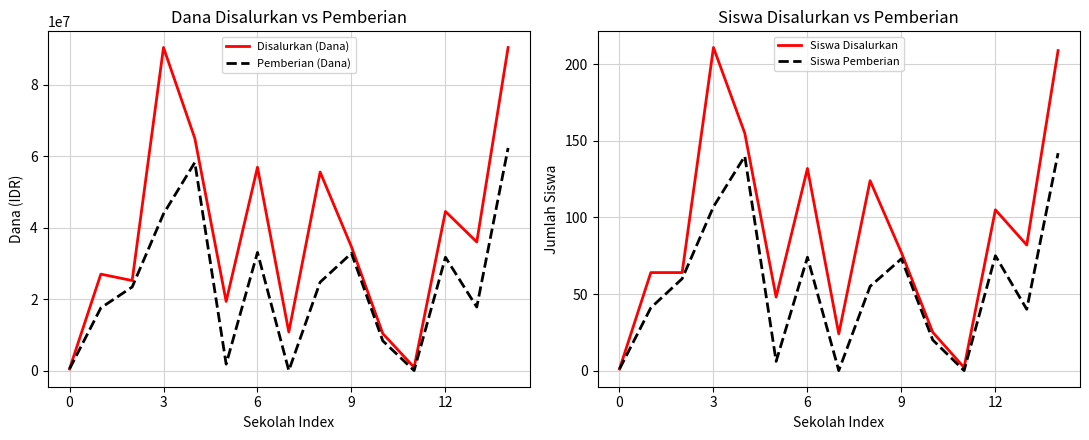

True or false: Disalurkan (Dana) has more than 1 points higher than both neighbors.

True